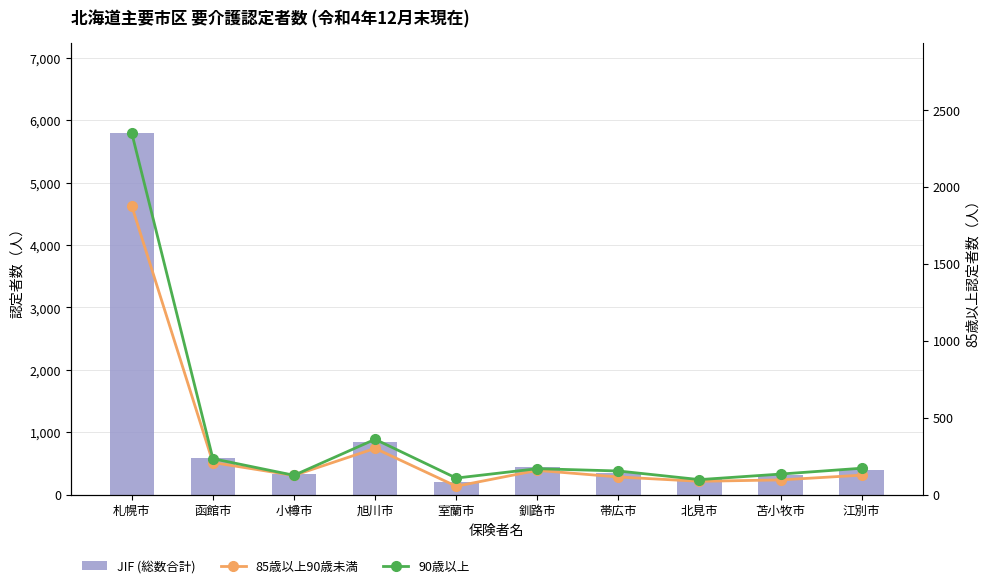

Rank the categories by 85歳以上90歳未満 value from highest to lowest.

札幌市, 旭川市, 函館市, 釧路市, 江別市, 小樽市, 帯広市, 苫小牧市, 北見市, 室蘭市